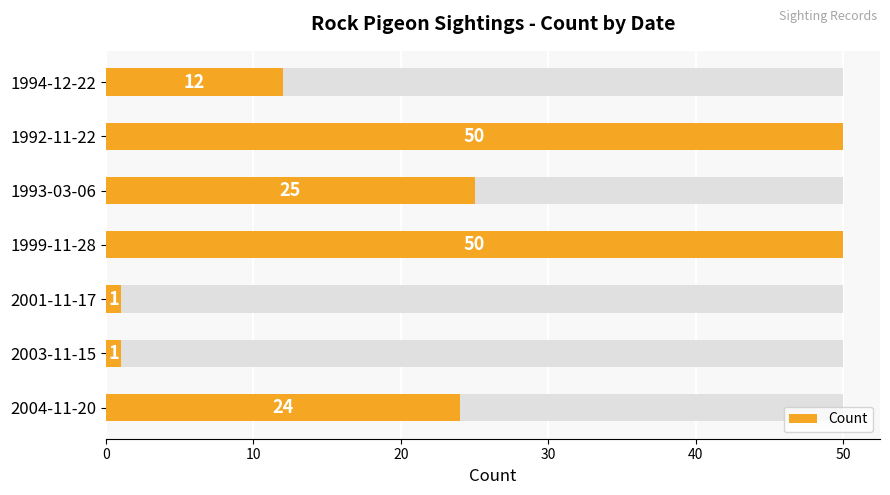

What is the change in value from 1993-03-06 to 2003-11-15?

-24